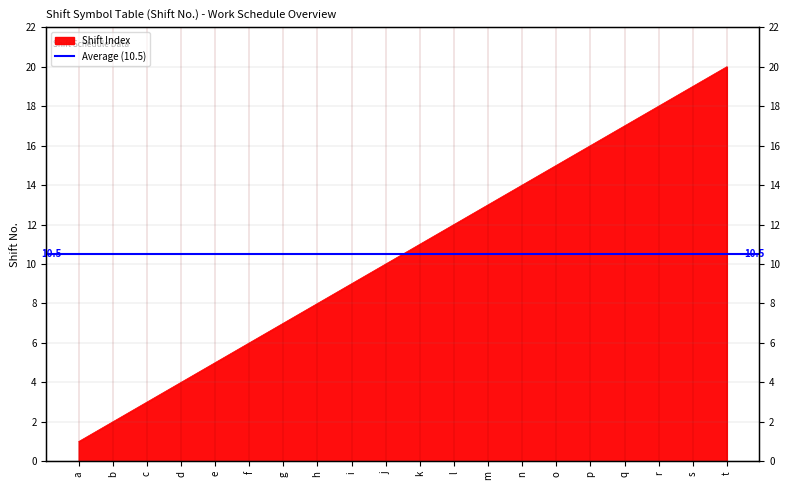

True or false: there are more than 1 points higher than both neighbors.

False